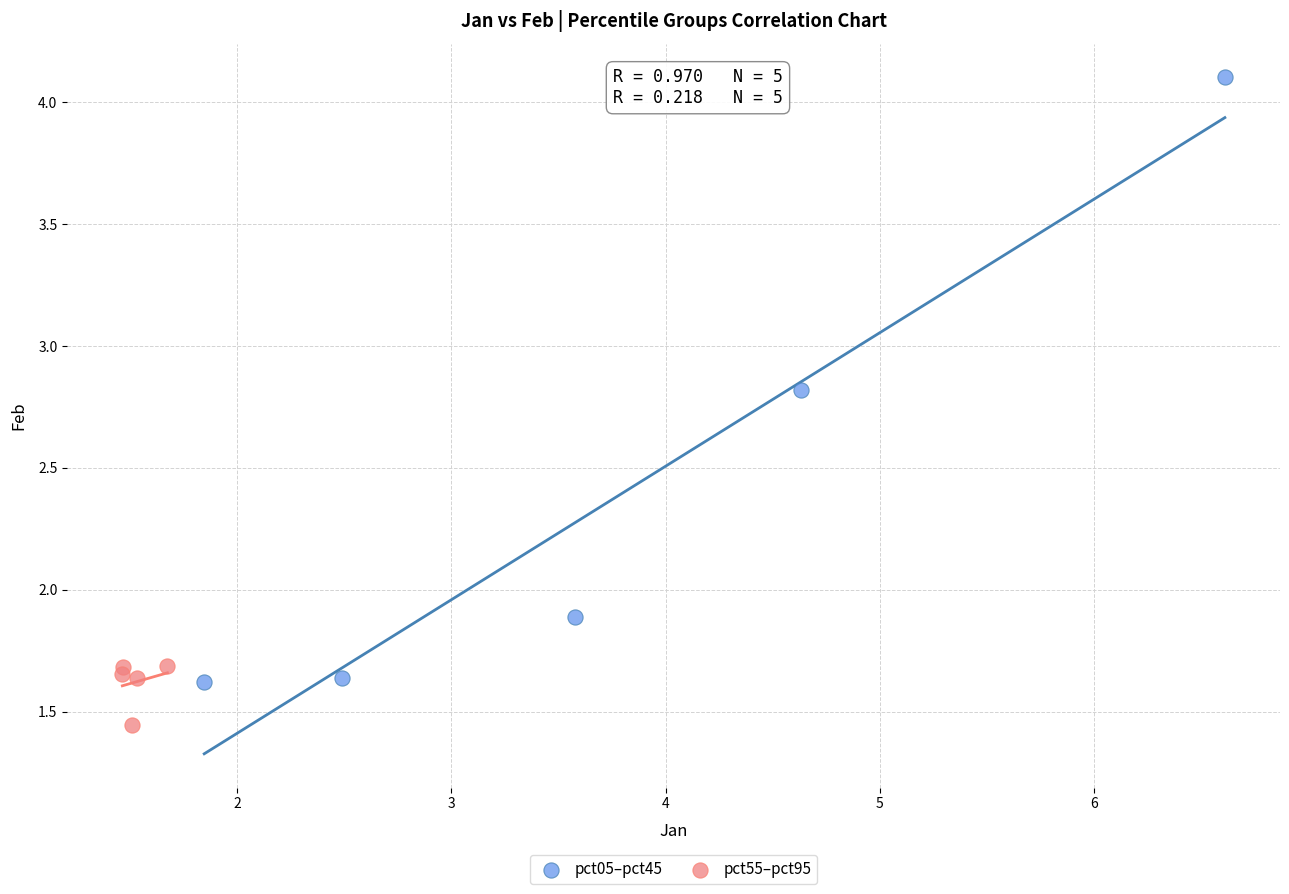

Which series contains the highest Y value?

pct05–pct45